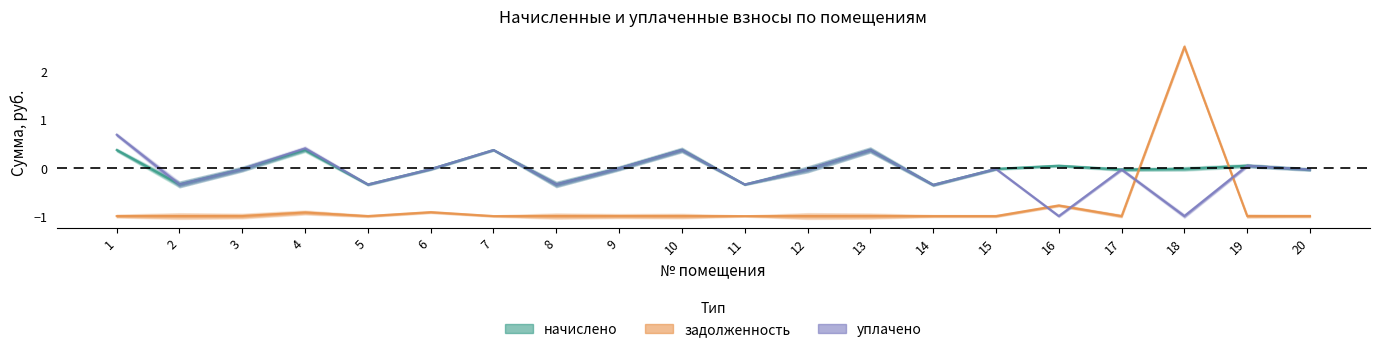

What are all the series names shown in the legend?

начислено, задолженность, уплачено